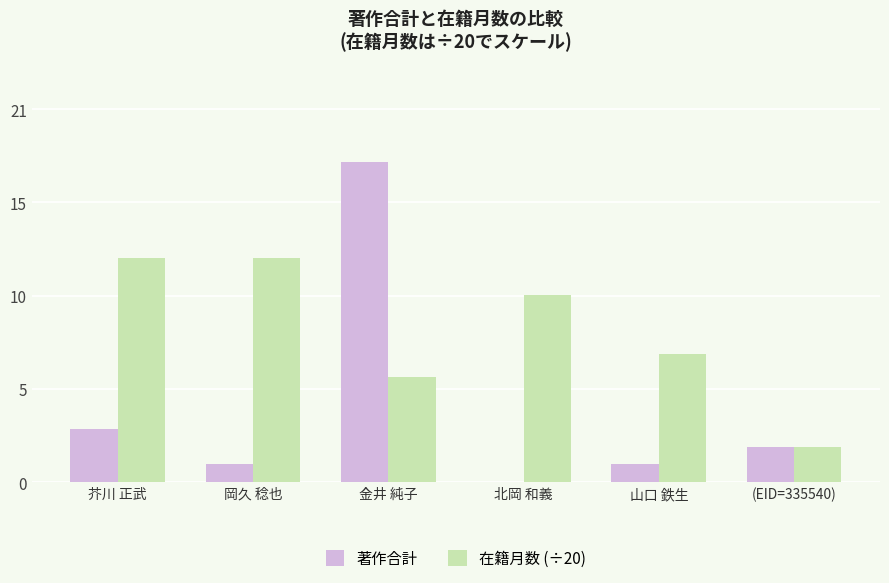

Which has a higher value, 金井 純子 or 山口 鉄生?

金井 純子